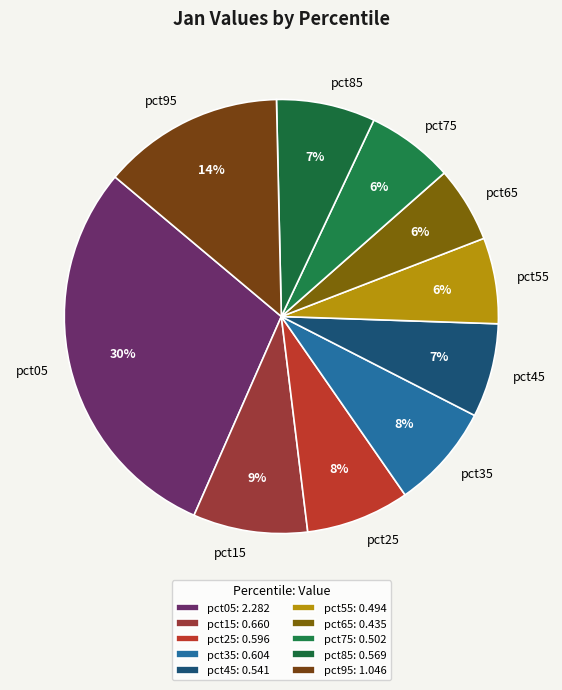

What percentage is the pct65 slice, to the nearest percent?

6%